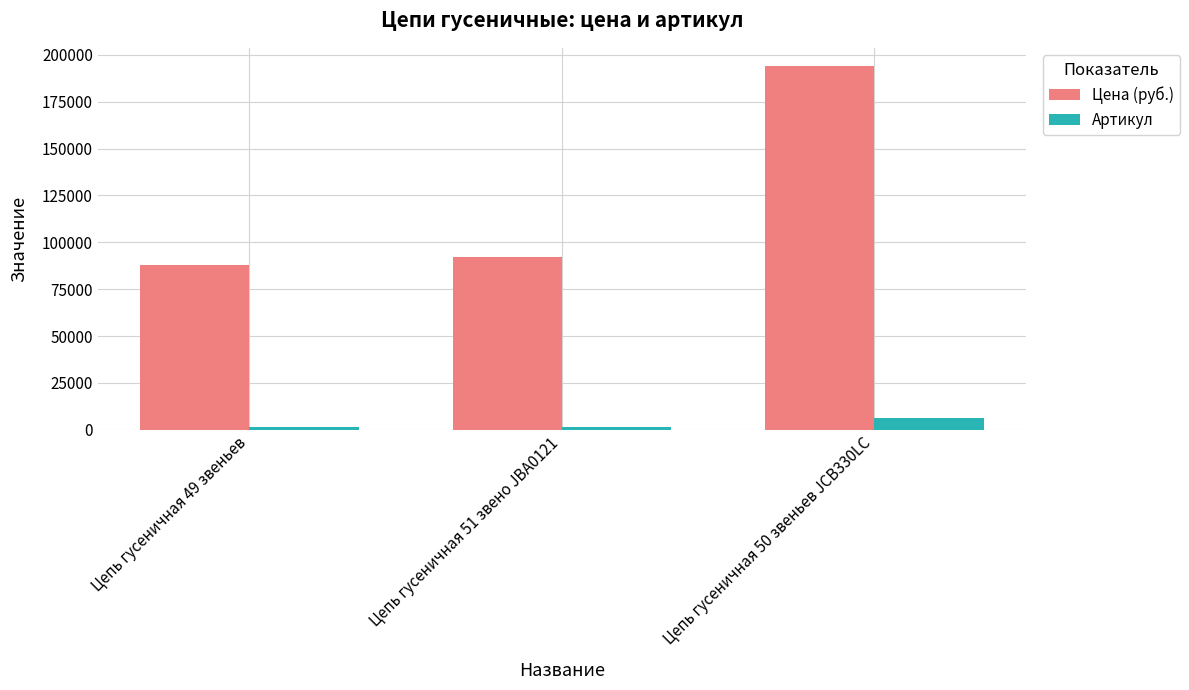

At which category does the chart reach its peak across all series?

Цепь гусеничная 50 звеньев JCB330LC